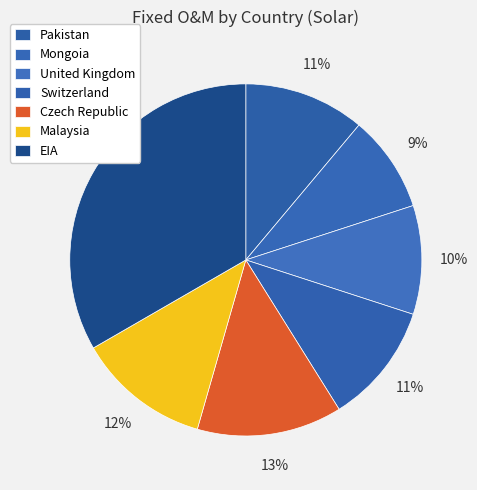

How many slices are in this pie chart?

7